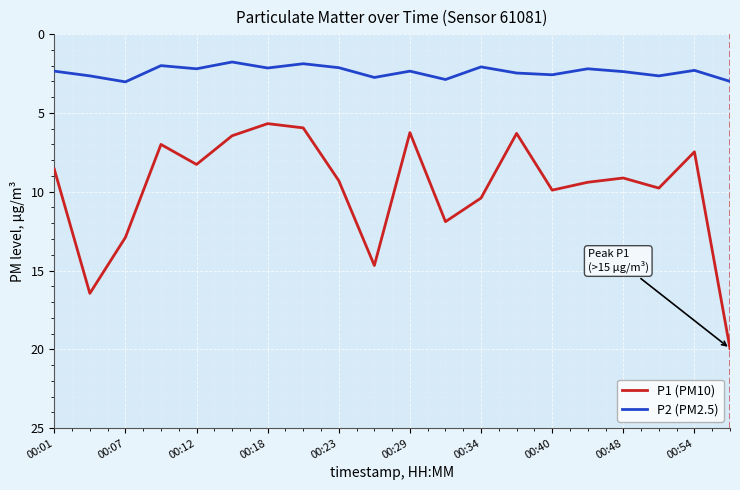

Rank the series by their average value, from highest to lowest.

P1 (PM10), P2 (PM2.5)